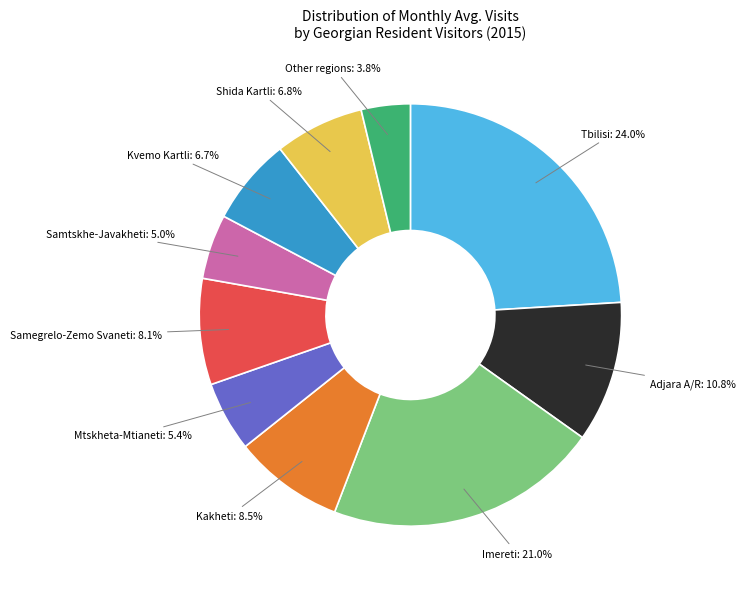

To the nearest percent, what is the average slice percentage?

10%